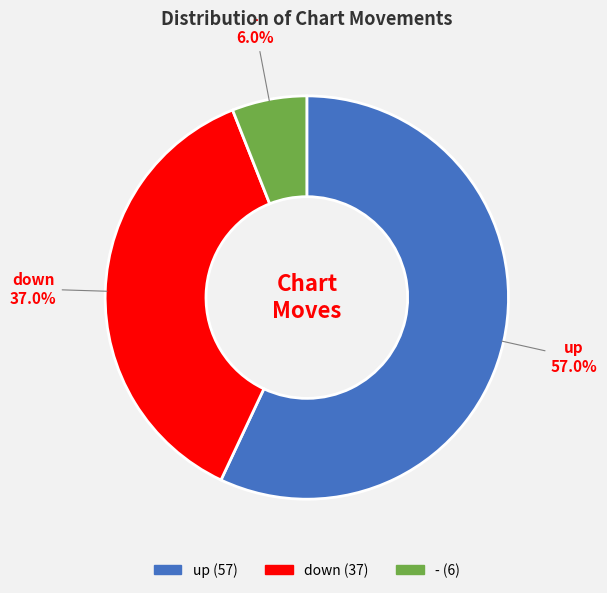

What percentage is the up slice, to the nearest percent?

57%